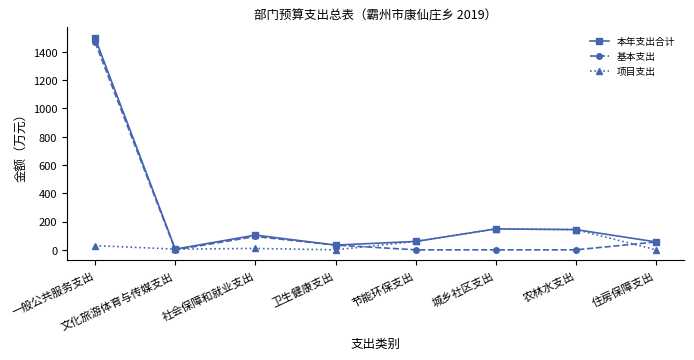

What is the greatest value displayed?

1498.1